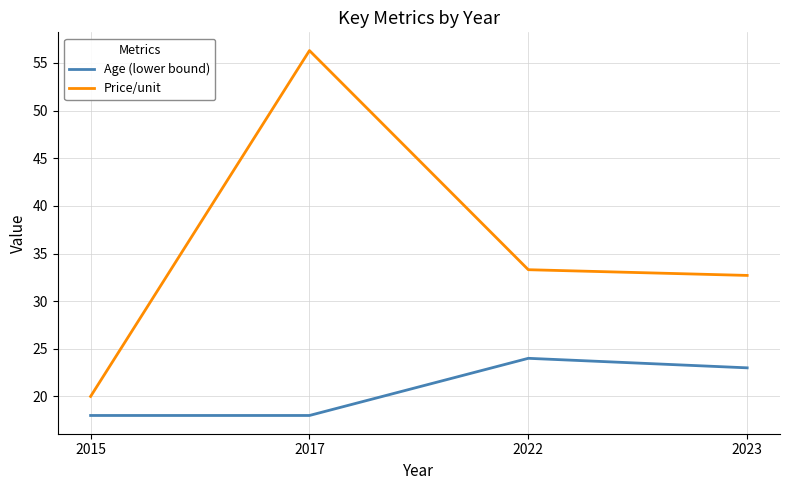

Rank the series by their maximum value, from lowest to highest.

Age (lower bound), Price/unit